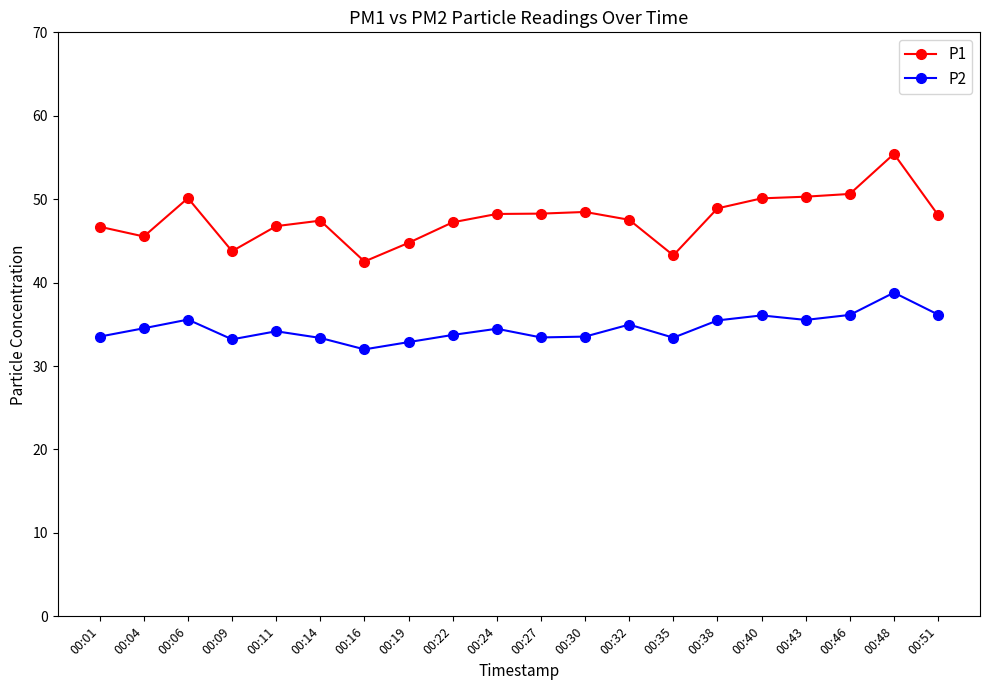

Which series has the widest spread of values?

P1